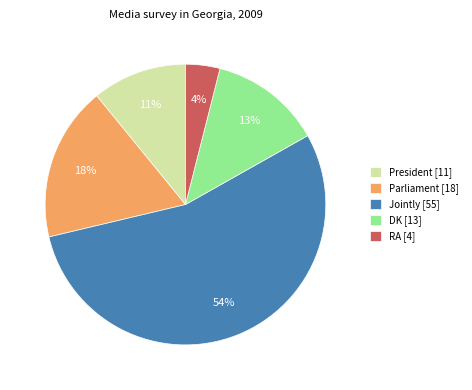

Is the sum of Parliament and Jointly greater than half?

Yes